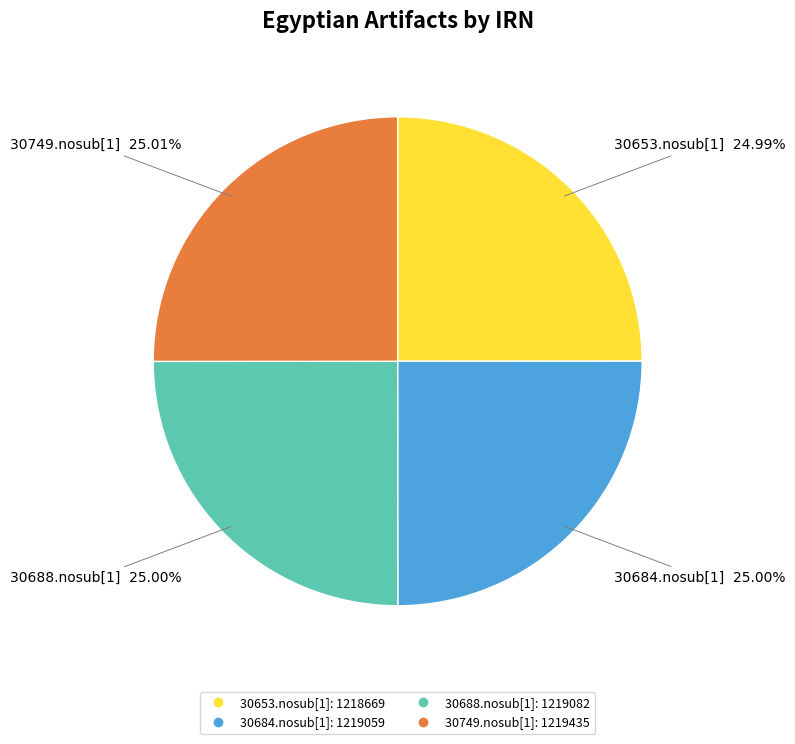

Does 30688.nosub[1] represent more than half of the total?

No